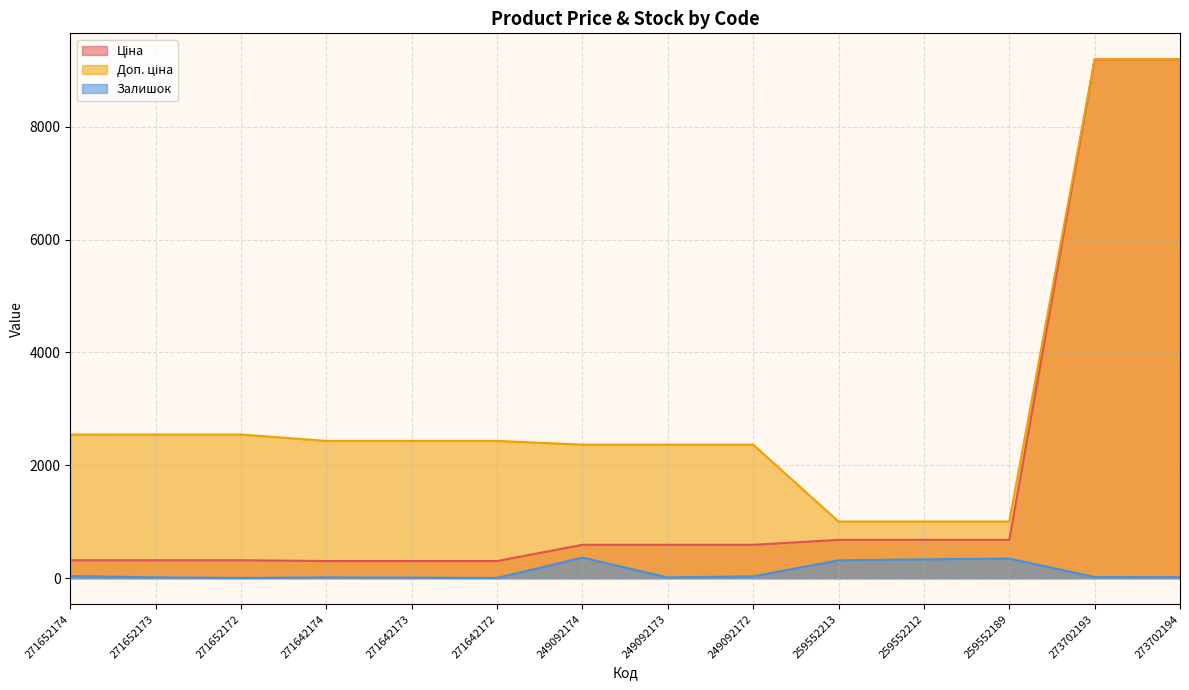

What position from the left is 259552212?

11